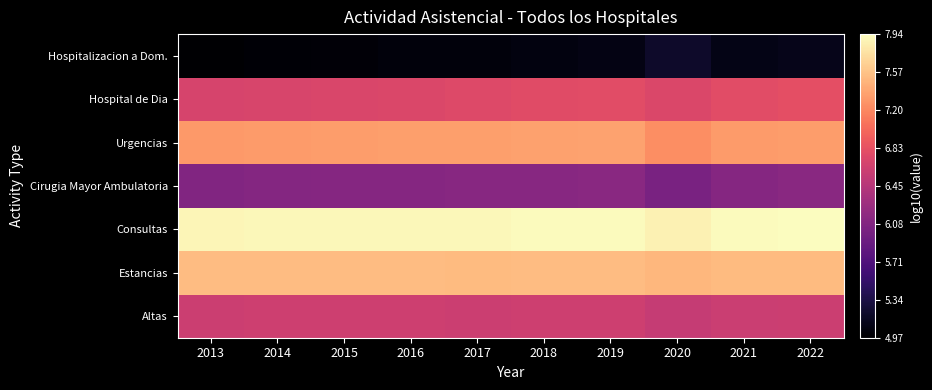

Reading right to left, transcribe all the data shown in this chart.

Altas: 2022=6.6	2021=6.6	2020=6.6	2019=6.6	2018=6.6	2017=6.6	2016=6.6	2015=6.6	2014=6.6	2013=6.6
Estancias: 2022=7.5	2021=7.5	2020=7.5	2019=7.5	2018=7.5	2017=7.5	2016=7.5	2015=7.5	2014=7.5	2013=7.5
Consultas: 2022=7.9	2021=7.9	2020=7.9	2019=7.9	2018=7.9	2017=7.9	2016=7.9	2015=7.9	2014=7.9	2013=7.9
Cirugia Mayor Ambulatoria: 2022=6.1	2021=6.1	2020=6.0	2019=6.1	2018=6.1	2017=6.1	2016=6.1	2015=6.1	2014=6.1	2013=6.1
Urgencias: 2022=7.3	2021=7.3	2020=7.2	2019=7.4	2018=7.4	2017=7.3	2016=7.3	2015=7.3	2014=7.3	2013=7.3
Hospital de Dia: 2022=6.8	2021=6.8	2020=6.7	2019=6.8	2018=6.8	2017=6.7	2016=6.7	2015=6.7	2014=6.7	2013=6.7
Hospitalizacion a Dom.: 2022=5.1	2021=5.1	2020=5.2	2019=5.1	2018=5.1	2017=5.0	2016=5.0	2015=5.0	2014=5.0	2013=5.0